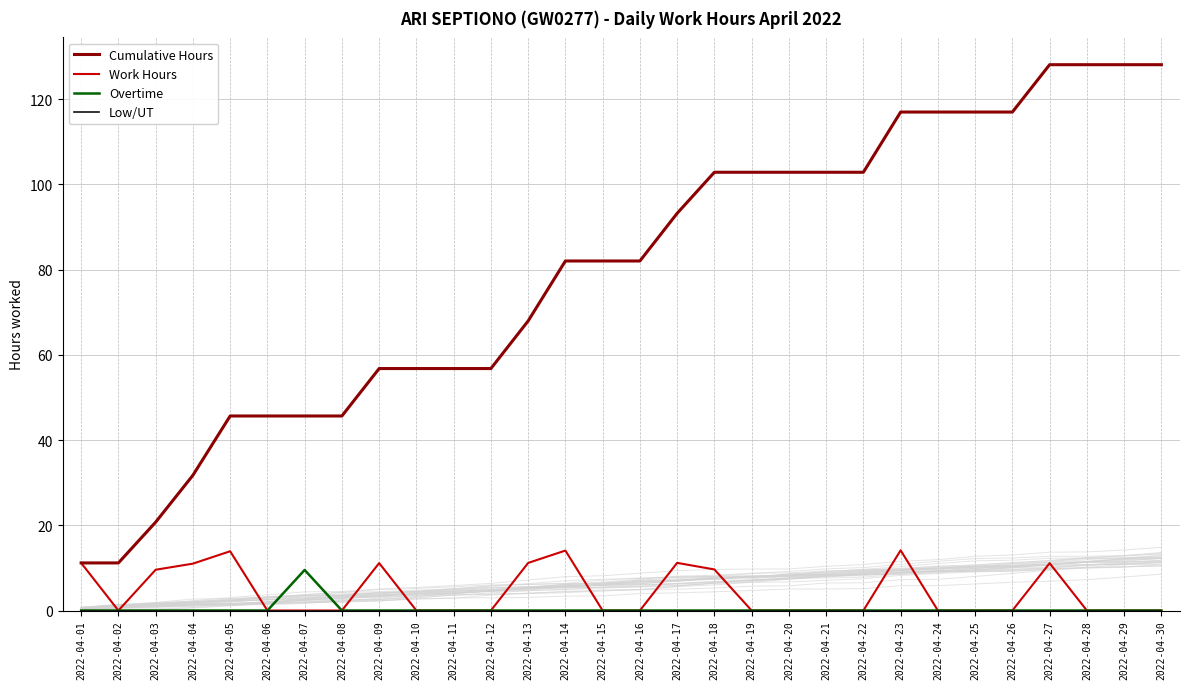

Is it true that Cumulative Hours equals 38.2 at 2022-04-24?

False